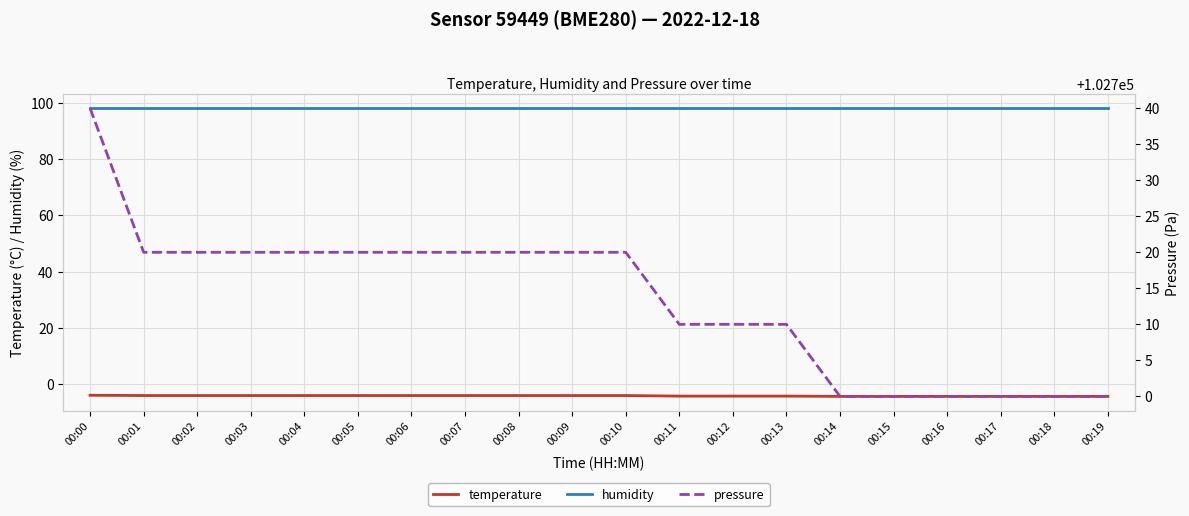

True or false: pressure has a value of 102720.0 at 00:01.

True